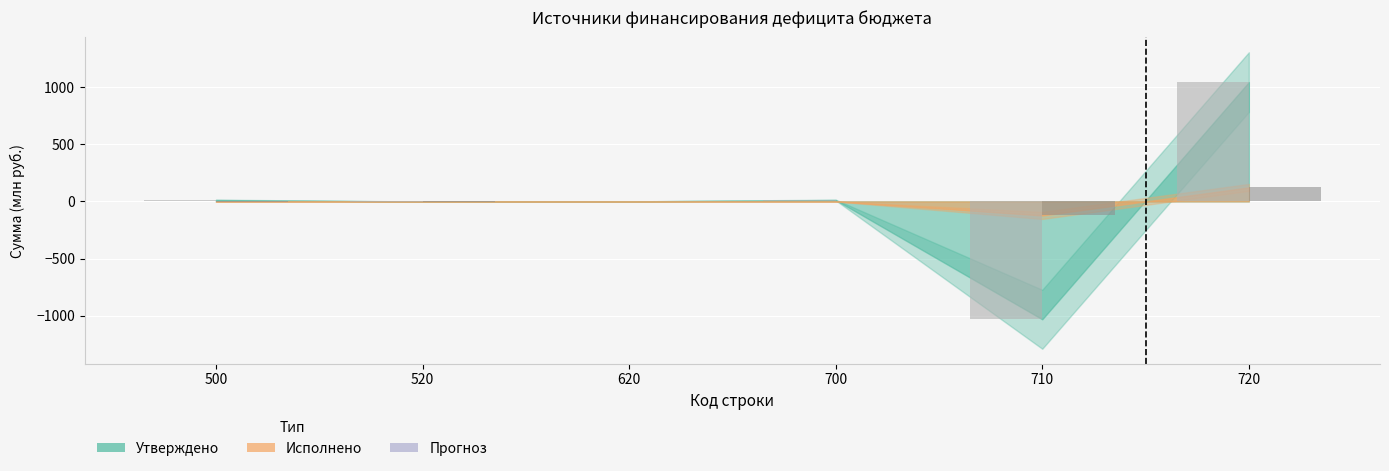

What is the total value across all series at 720?

1164.6